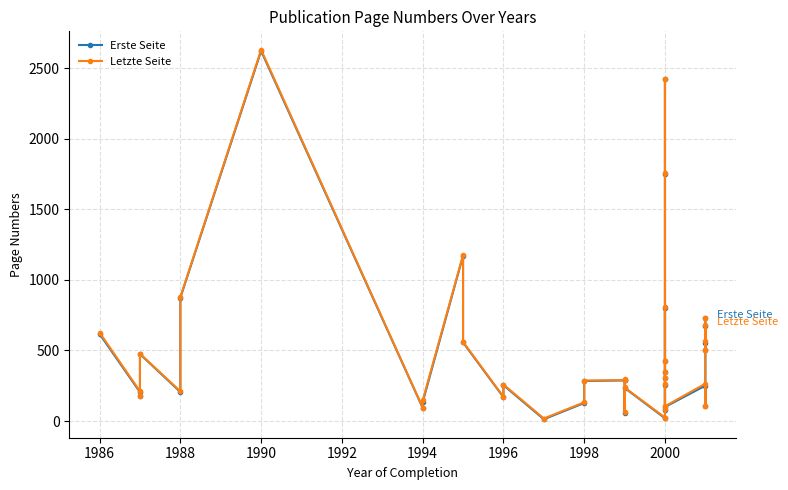

Reading left to right, list all the values displayed in this chart.

Erste Seite: 617	205	178	475	206	873	2622	94	133	1171	557	169	254	13	128	284	288	291	59	235	20	803	303	423	1753	2423	77	345	257	100	251	104	677	505	553	727
Letzte Seite: 627	211	181	477	211	878	2630	96	146	1176	561	172	259	18	133	287	290	295	64	238	25	805	308	427	1757	2426	83	350	263	105	265	108	680	507	570	732